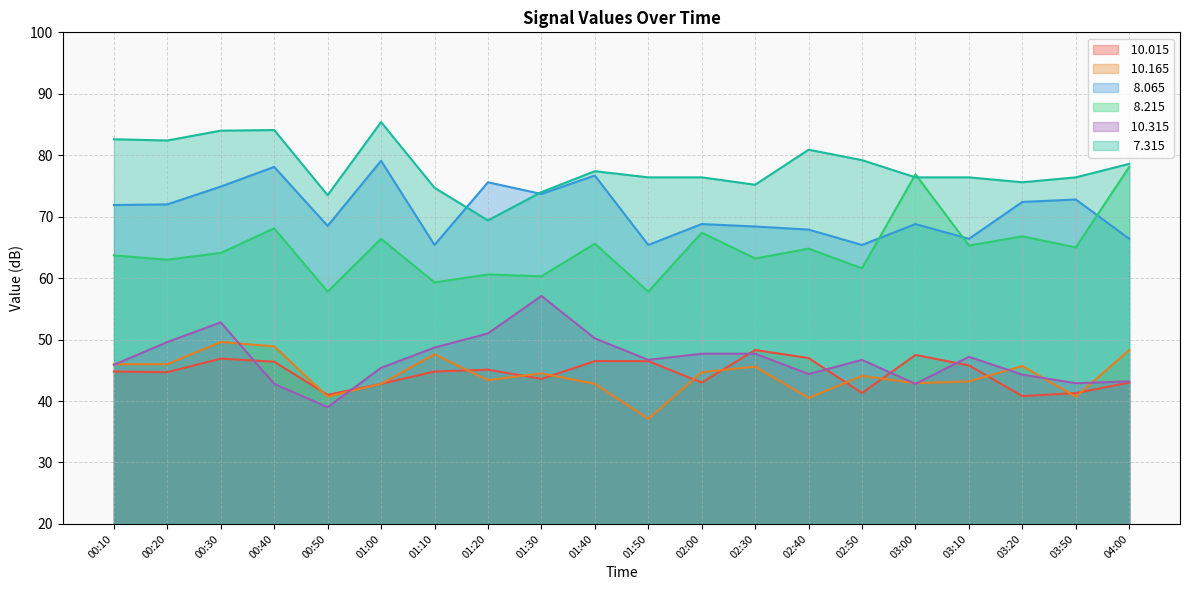

How many categories are shown in the chart?

20